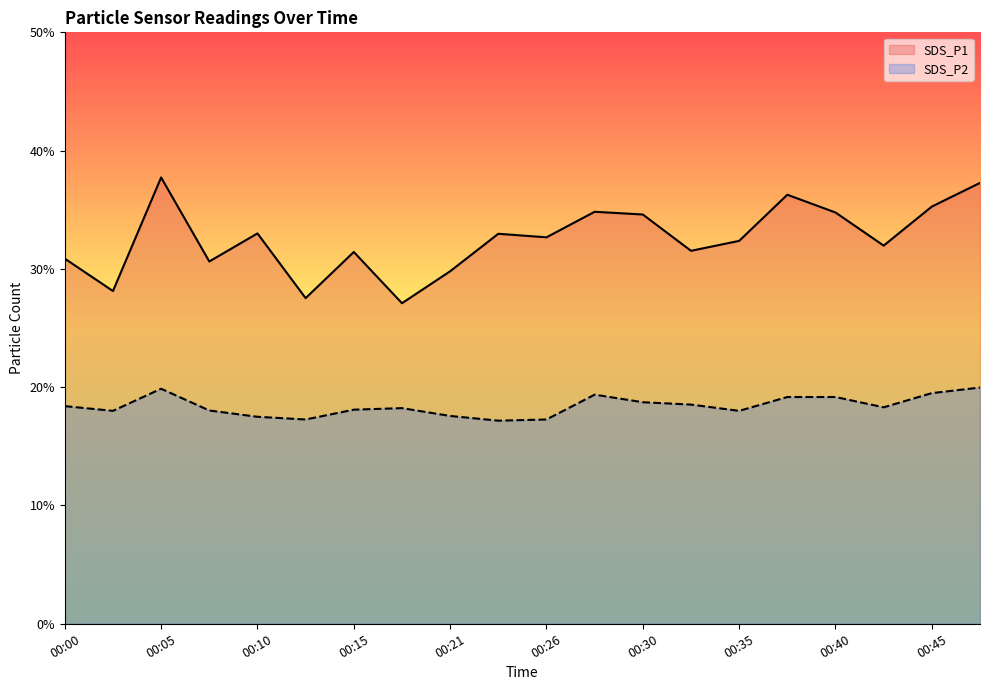

True or false: SDS_P2 has more than 1 points higher than both neighbors.

True